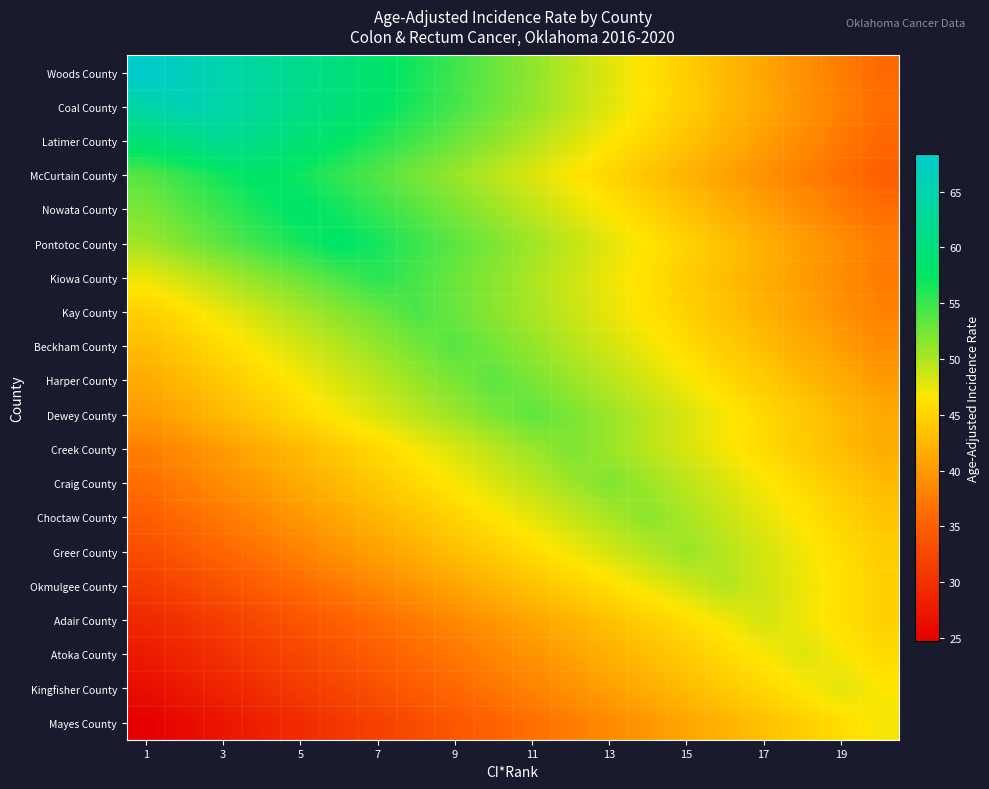

Reading left to right, extract all data points from this chart.

Woods County: 68.4	66.7	65.0	63.3	61.6	59.9	58.1	56.4	54.7	53.0	51.3	49.6	47.9	46.2	44.5	42.8	41.0	39.3	37.6	35.9
Coal County: 64.3	66.0	64.3	62.7	61.1	59.4	57.8	56.1	54.4	52.8	51.1	49.5	47.9	46.2	44.6	42.9	41.2	39.6	37.9	36.3
Latimer County: 59.1	60.6	62.2	60.6	59.1	57.5	56.0	54.4	52.9	51.3	49.8	48.2	46.7	45.1	43.5	42.0	40.4	38.9	37.3	35.8
McCurtain County: 53.8	55.3	56.7	58.2	56.7	55.3	53.8	52.4	50.9	49.5	48.0	46.6	45.1	43.7	42.2	40.7	39.3	37.8	36.4	34.9
Nowata County: 52.2	53.7	55.1	56.5	58.0	56.5	55.1	53.7	52.2	50.8	49.3	47.8	46.4	45.0	43.5	42.0	40.6	39.2	37.7	36.2
Pontotoc County: 50.7	52.1	53.6	55.0	56.5	57.9	56.5	55.0	53.6	52.1	50.7	49.2	47.8	46.3	44.9	43.4	42.0	40.5	39.1	37.6
Kiowa County: 47.3	48.7	50.1	51.5	52.9	54.3	55.7	54.3	52.9	51.5	50.1	48.7	47.3	46.0	44.6	43.2	41.8	40.4	39.0	37.6
Kay County: 44.8	46.2	47.5	48.9	50.2	51.6	52.9	54.3	52.9	51.6	50.2	48.9	47.5	46.2	44.8	43.4	42.1	40.7	39.4	38.0
Beckham County: 43.0	44.4	45.7	47.1	48.4	49.8	51.1	52.5	53.8	52.5	51.1	49.8	48.4	47.1	45.7	44.4	43.0	41.7	40.3	39.0
Harper County: 41.5	42.9	44.2	45.6	46.9	48.2	49.6	50.9	52.3	53.6	52.3	50.9	49.6	48.2	46.9	45.6	44.2	42.9	41.5	40.2
Dewey County: 40.1	41.5	42.8	44.1	45.5	46.8	48.1	49.5	50.8	52.2	53.5	52.2	50.8	49.5	48.1	46.8	45.5	44.1	42.8	41.5
Creek County: 37.8	39.1	40.4	41.7	43.0	44.3	45.6	46.9	48.2	49.5	50.8	52.1	50.8	49.5	48.2	46.9	45.6	44.3	43.0	41.7
Craig County: 36.4	37.7	39.0	40.3	41.6	42.9	44.2	45.5	46.8	48.1	49.4	50.7	52.0	50.7	49.4	48.1	46.8	45.5	44.2	42.9
Choctaw County: 34.8	36.0	37.3	38.6	39.9	41.2	42.5	43.8	45.1	46.4	47.6	48.9	50.2	51.5	50.2	48.9	47.6	46.4	45.1	43.8
Greer County: 33.1	34.4	35.6	36.9	38.2	39.4	40.7	42.0	43.3	44.5	45.8	47.1	48.4	49.6	50.9	49.6	48.4	47.1	45.8	44.5
Okmulgee County: 31.1	32.4	33.6	34.9	36.1	37.3	38.6	39.8	41.1	42.3	43.6	44.8	46.1	47.3	48.6	49.8	48.6	47.3	46.1	44.8
Adair County: 29.0	30.2	31.5	32.7	33.9	35.1	36.3	37.5	38.7	39.9	41.1	42.4	43.6	44.8	46.0	47.2	48.4	47.2	46.0	44.8
Atoka County: 27.6	28.8	30.0	31.2	32.4	33.6	34.8	36.0	37.2	38.4	39.6	40.8	42.0	43.2	44.4	45.6	46.8	48.0	46.8	45.6
Kingfisher County: 26.3	27.5	28.7	29.9	31.1	32.3	33.5	34.7	35.8	37.0	38.2	39.4	40.6	41.8	43.0	44.2	45.4	46.6	47.8	46.6
Mayes County: 24.7	25.9	27.0	28.2	29.4	30.6	31.7	32.9	34.1	35.2	36.4	37.6	38.8	39.9	41.1	42.3	43.5	44.6	45.8	47.0